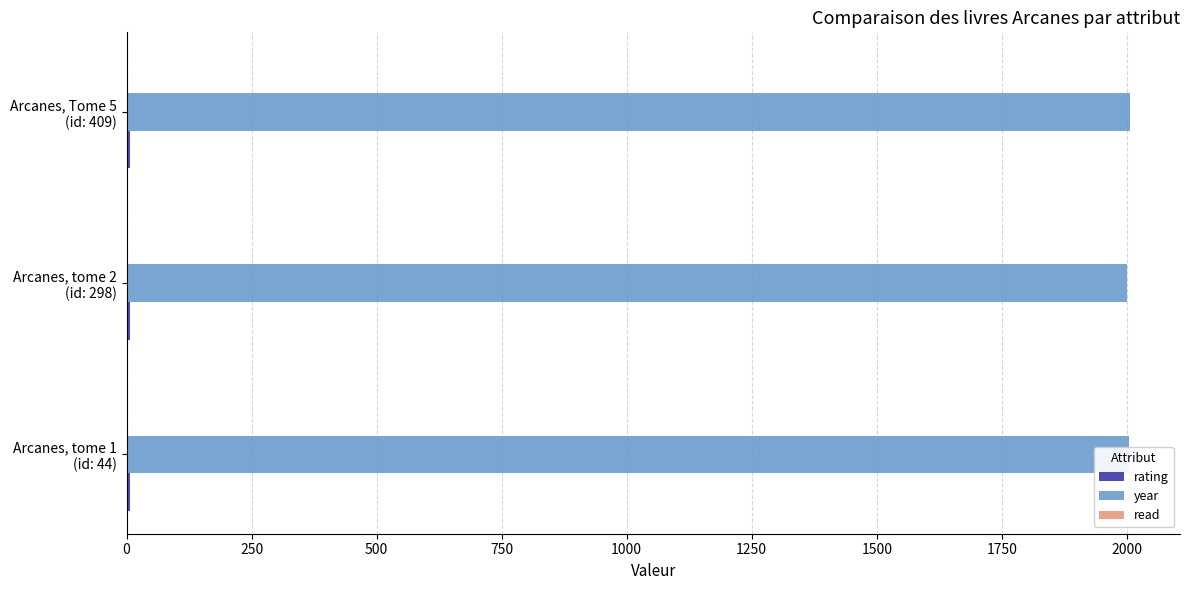

What is the greatest value displayed?

2006